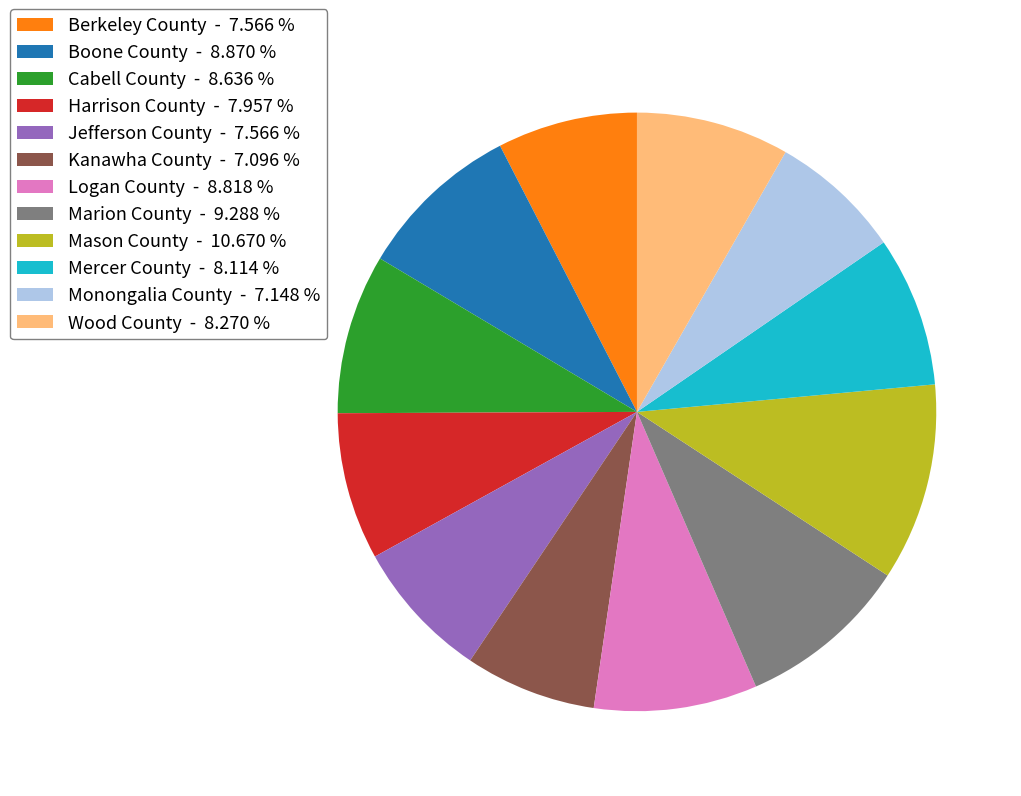

Combined, do Mercer County - 8.114 % and Harrison County - 7.957 % account for over 50%?

No